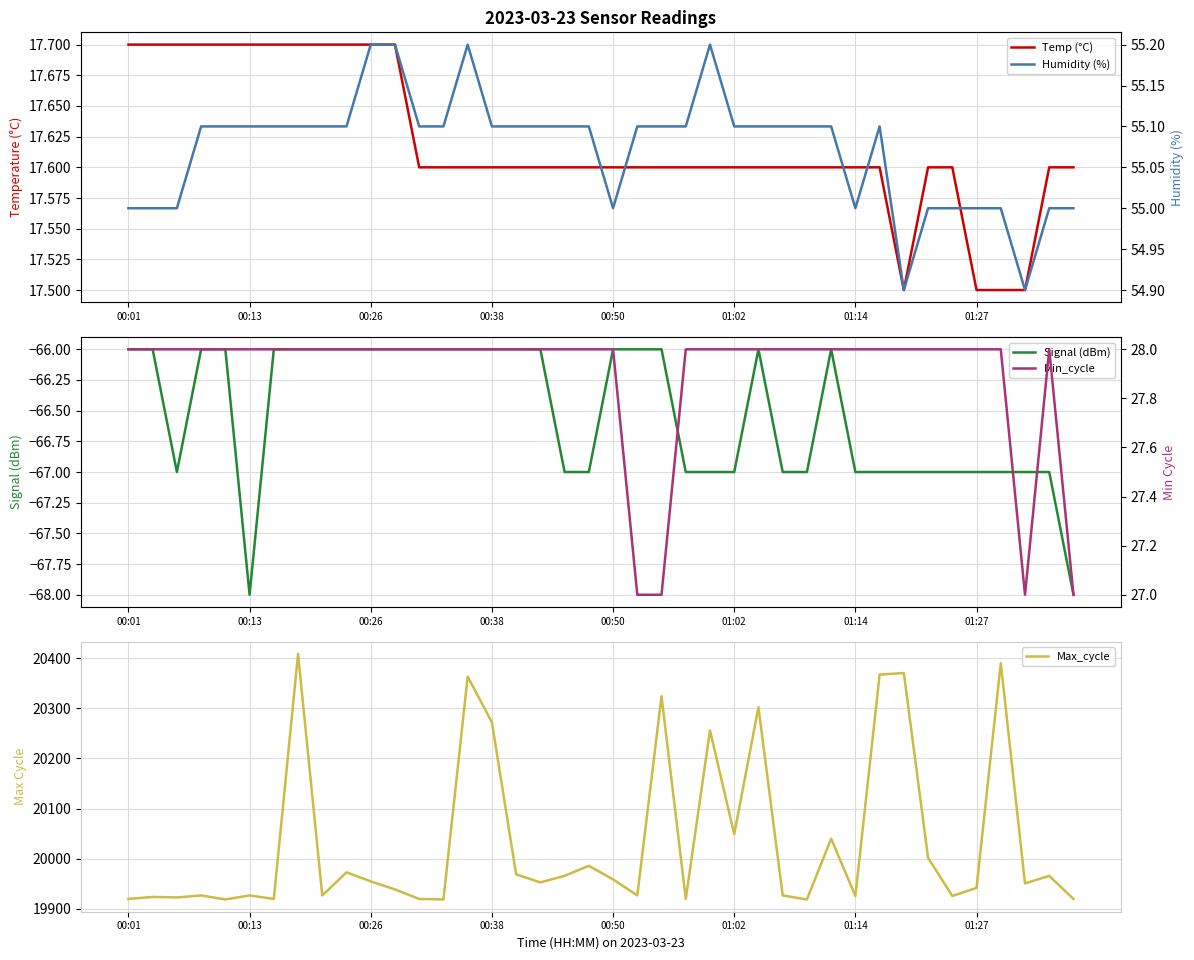

Which series has the largest total across all categories?

Max_cycle